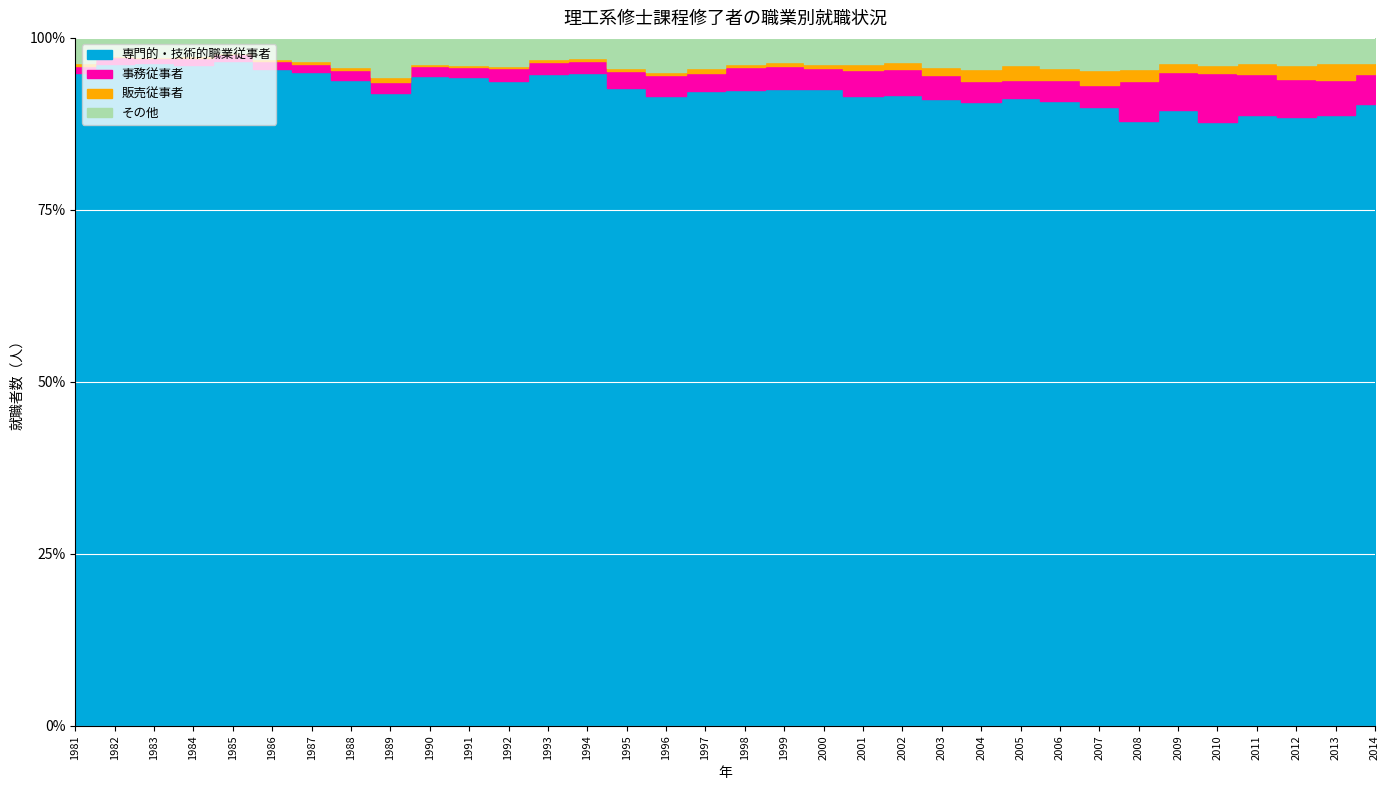

What is the difference between the second highest and minimum values in the その他 series?

1247